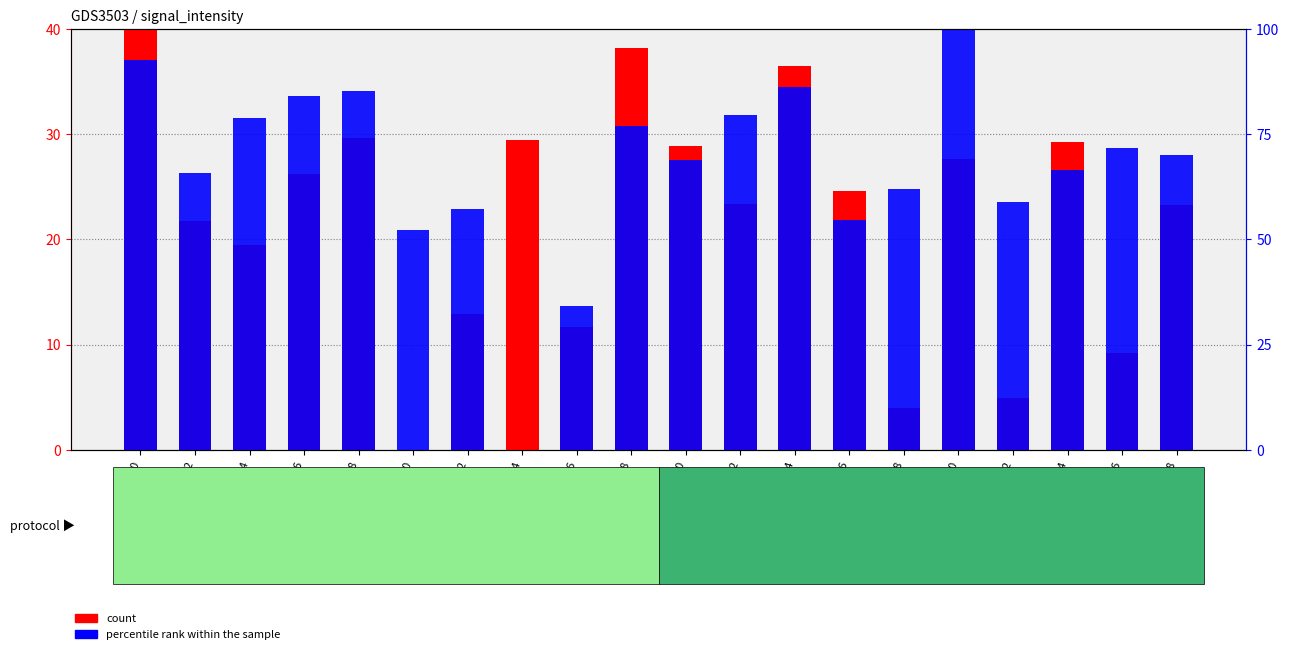

What is the difference between the count values at second_10 and second_32?

4.9